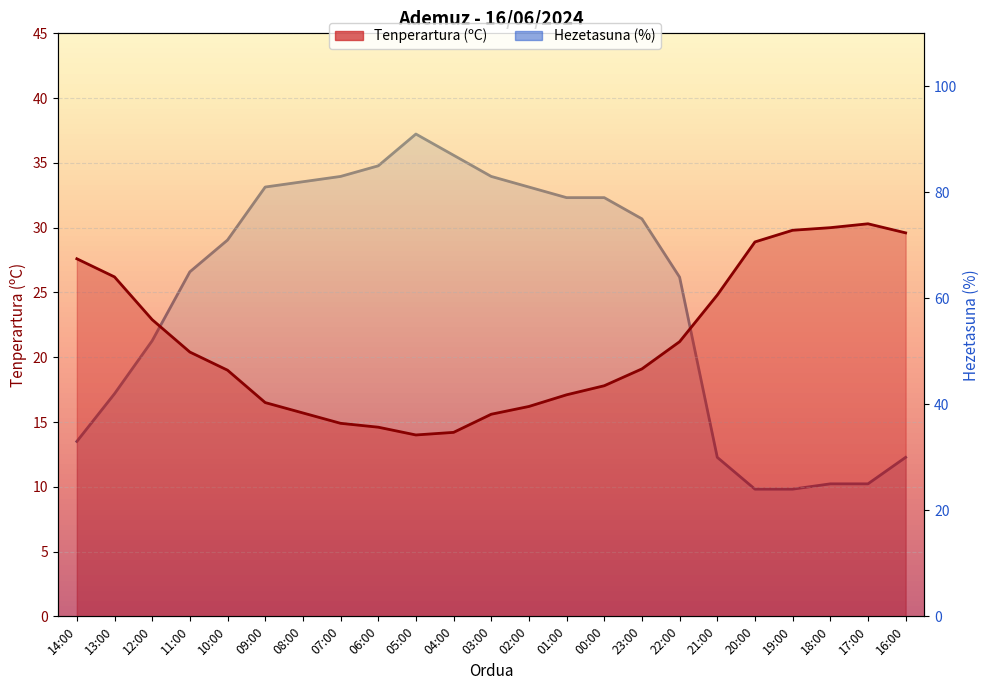

True or false: Hezetasuna (%) and Tenperartura (ºC) intersect in this chart.

True